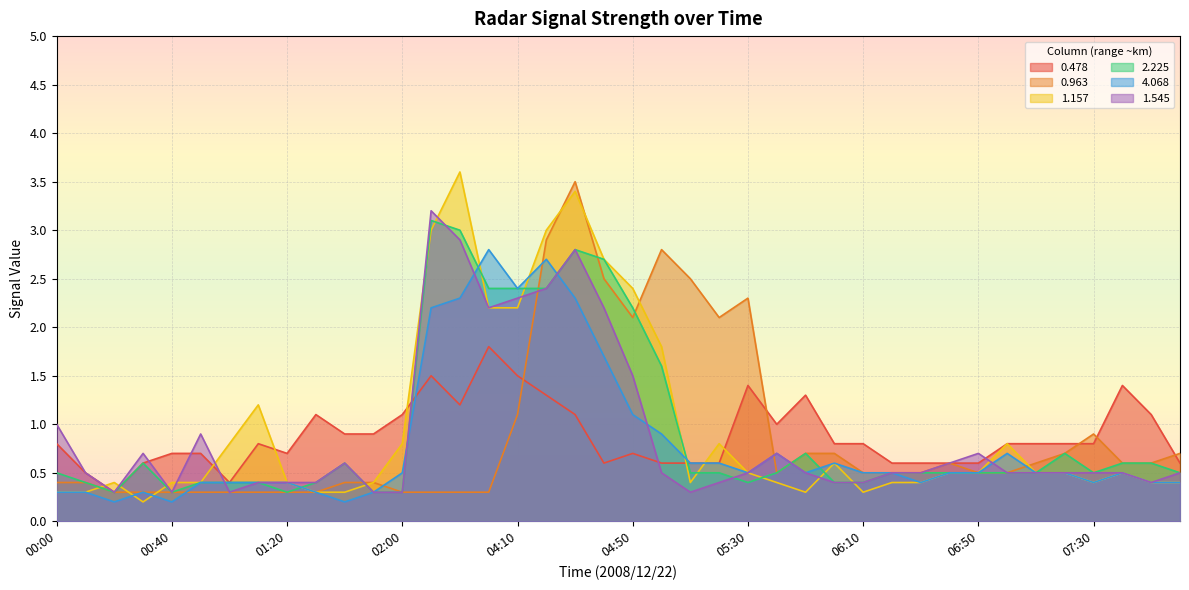

What is the highest value of the 1.545 series?

3.2